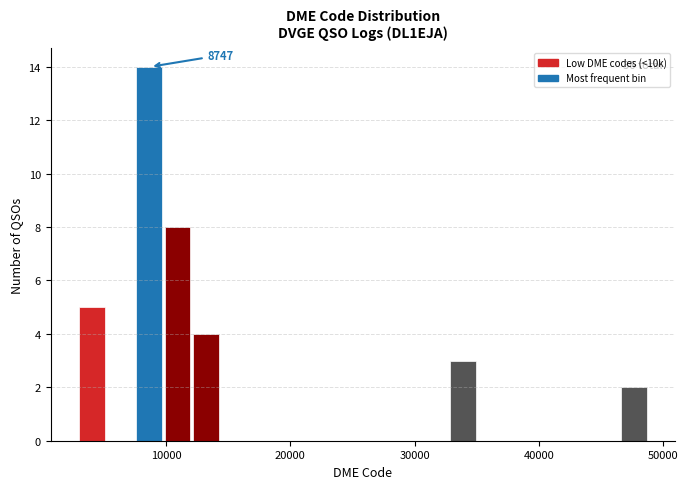

Around what value on the x-axis is the tallest bar? Give the approximate position of its centre, as read against the axis.

9000